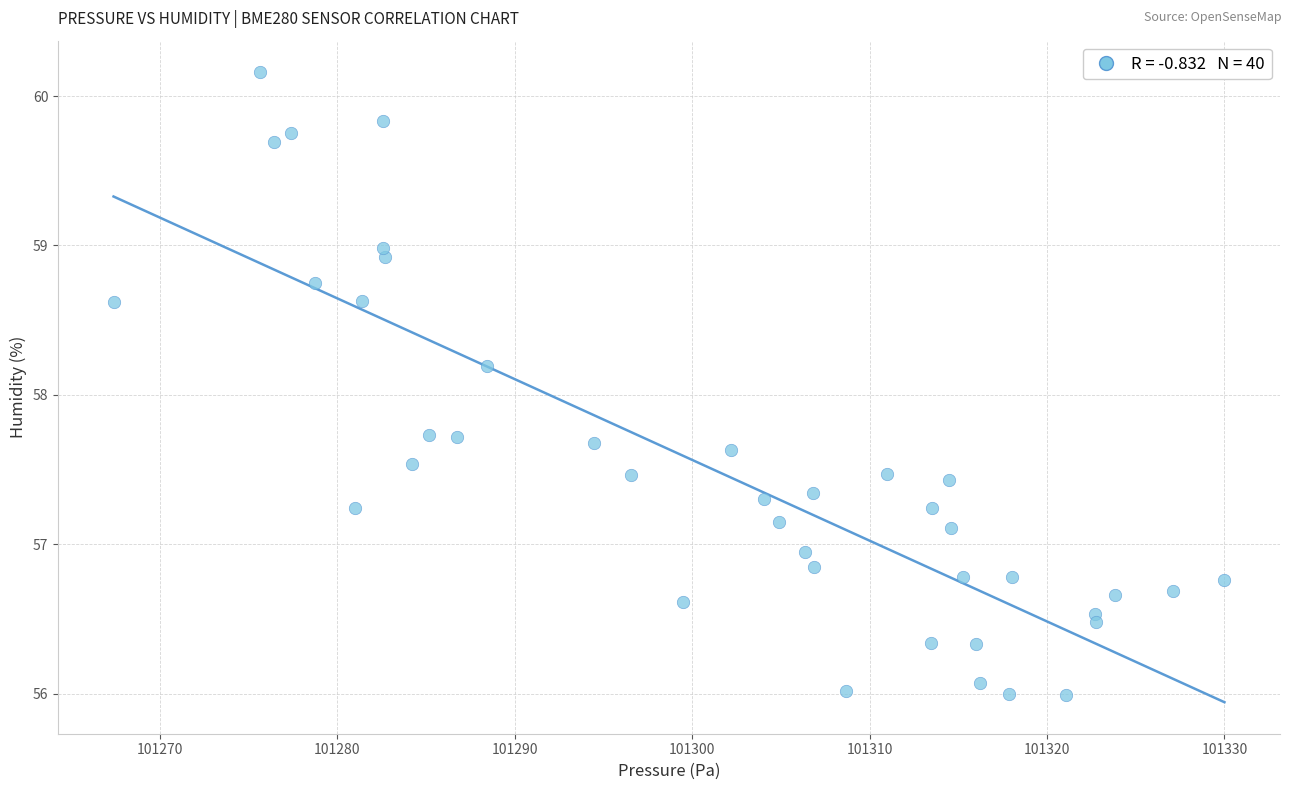

What Y value in the scatter plot is closest to 58?

58.2